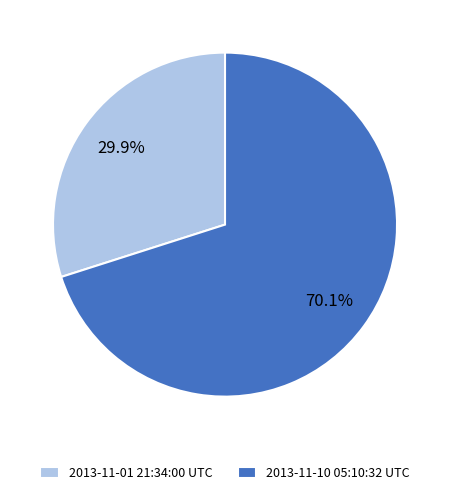

To the nearest percent, what is the combined percentage of 2013-11-01 21:34:00 UTC and 2013-11-10 05:10:32 UTC?

100%